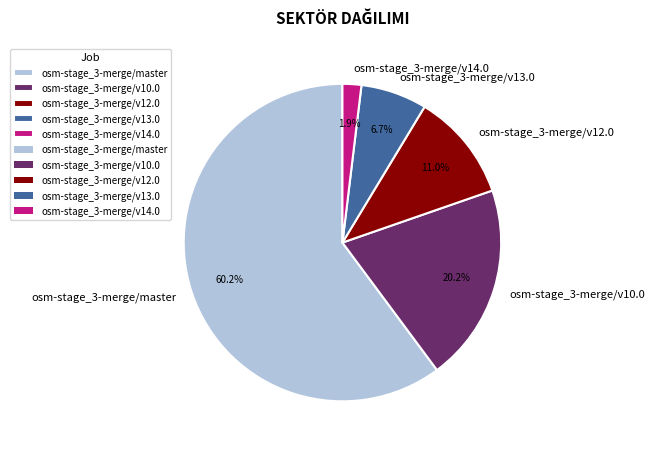

Does osm-stage_3-merge/v14.0 account for over 50% of the chart?

No